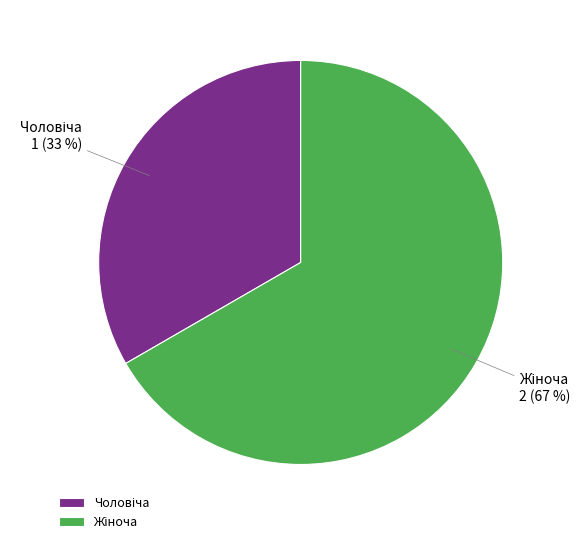

Is there any slice that represents more than half of the pie?

Yes